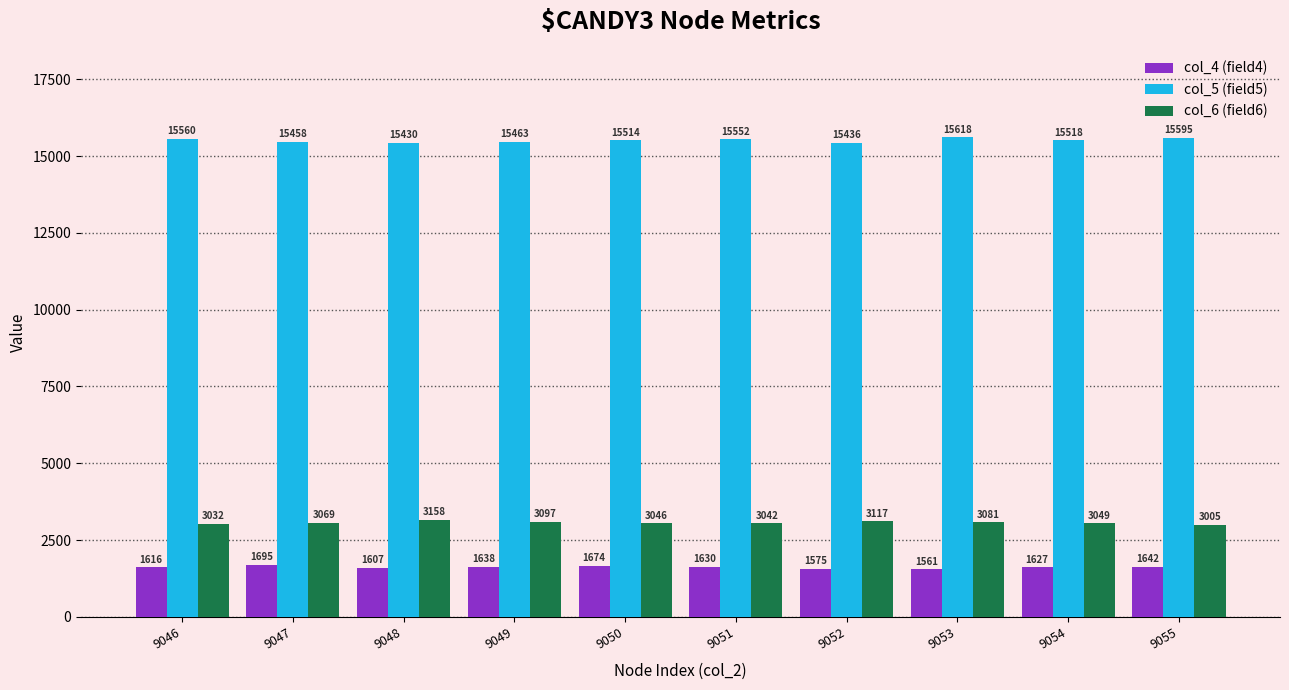

What value does the col_5 (field5) series have at 9046, to the nearest 50?

15550